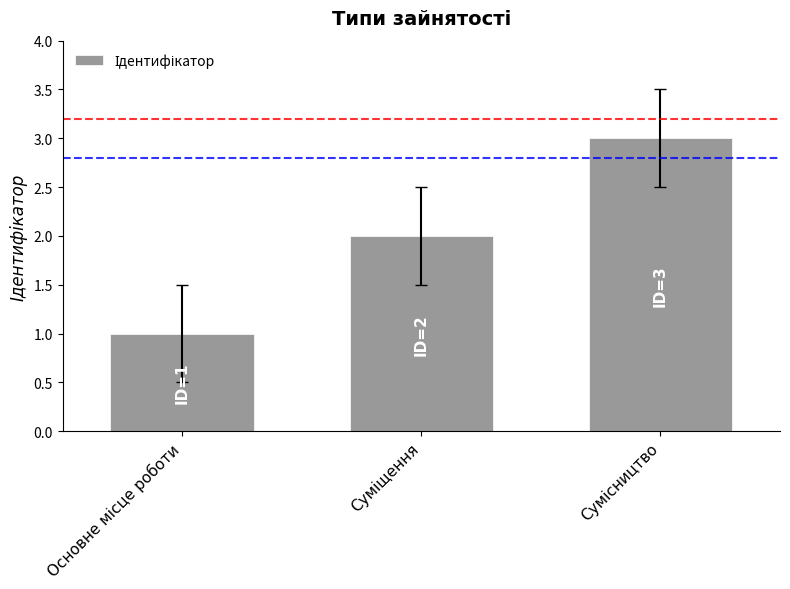

What is the sum of all values?

6